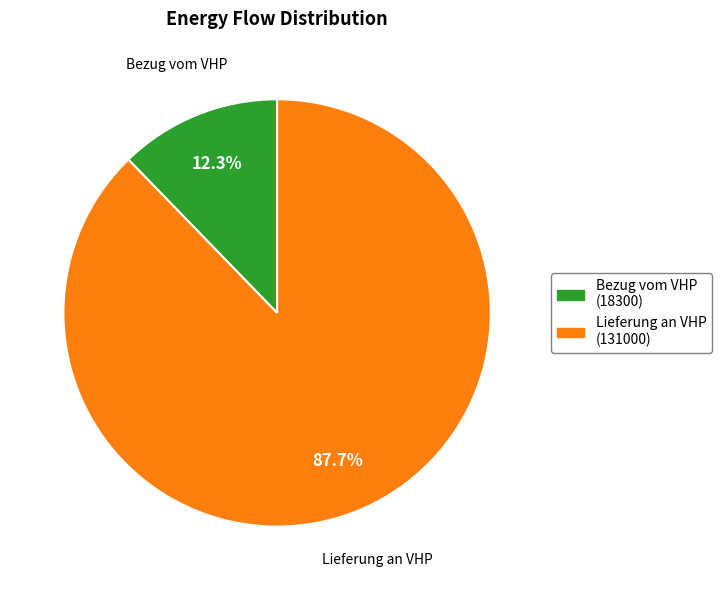

To the nearest percent, what is the average slice percentage?

50%